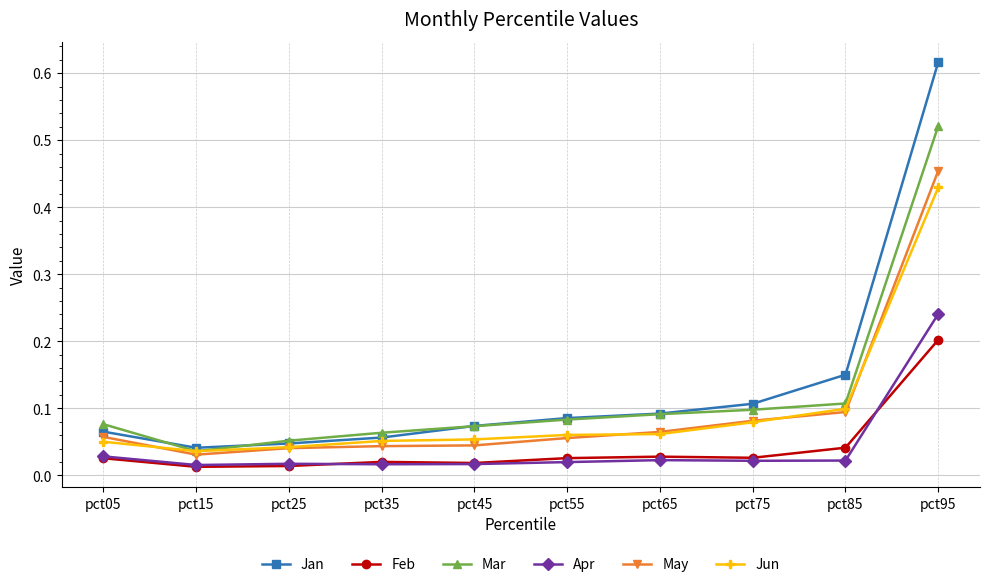

Which series has the largest range (max minus min)?

Jan